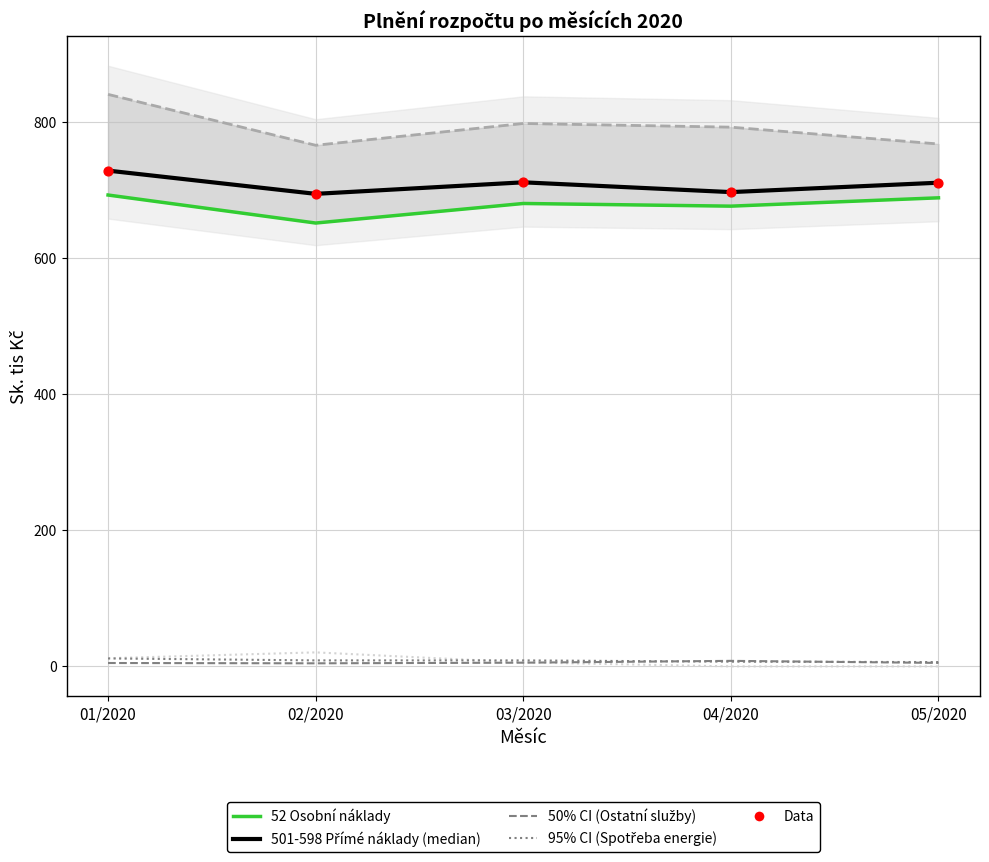

What is the total value across all series at 05/2020?

2178.1